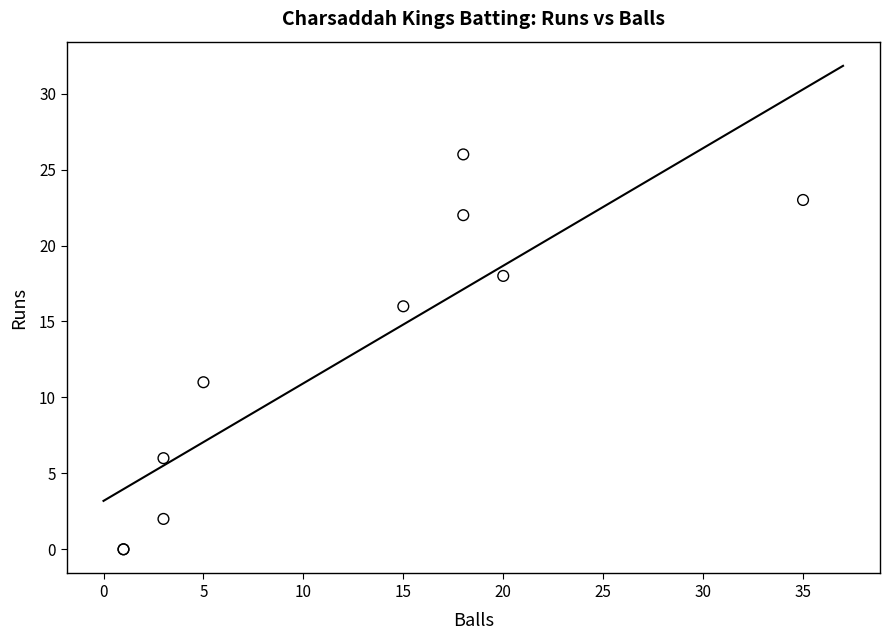

What Y value in the scatter plot is closest to 13?

11